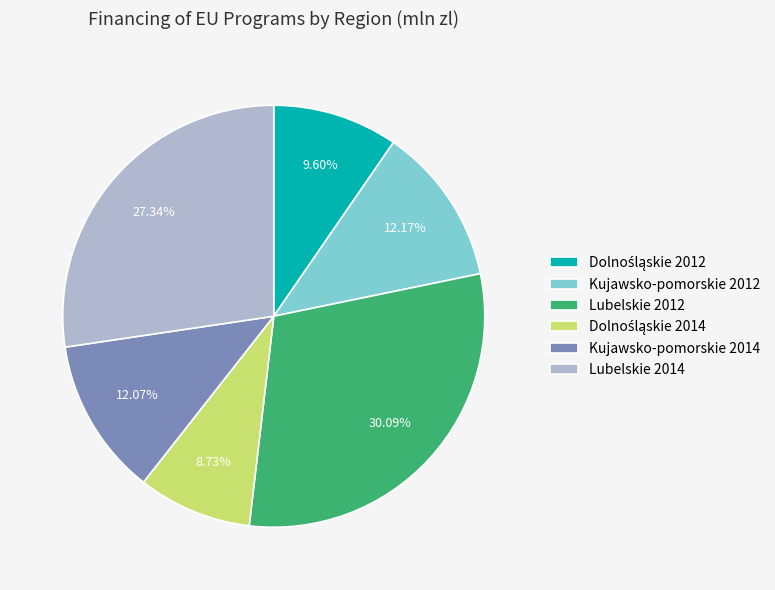

Combined, do Kujawsko-pomorskie 2012 and Lubelskie 2012 account for over 50%?

No